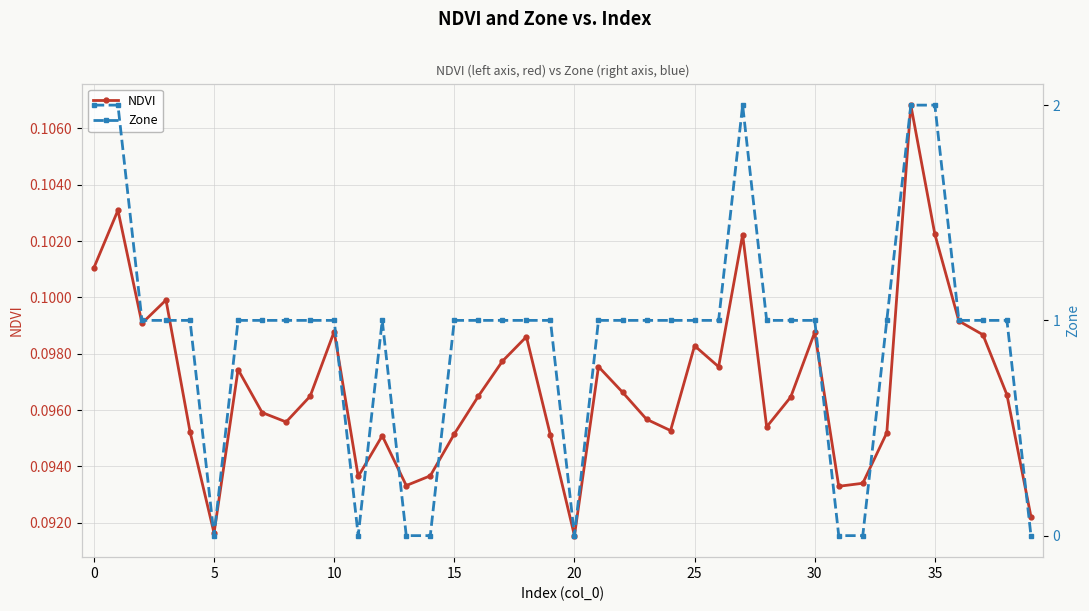

What is the highest value of the NDVI series?

0.1